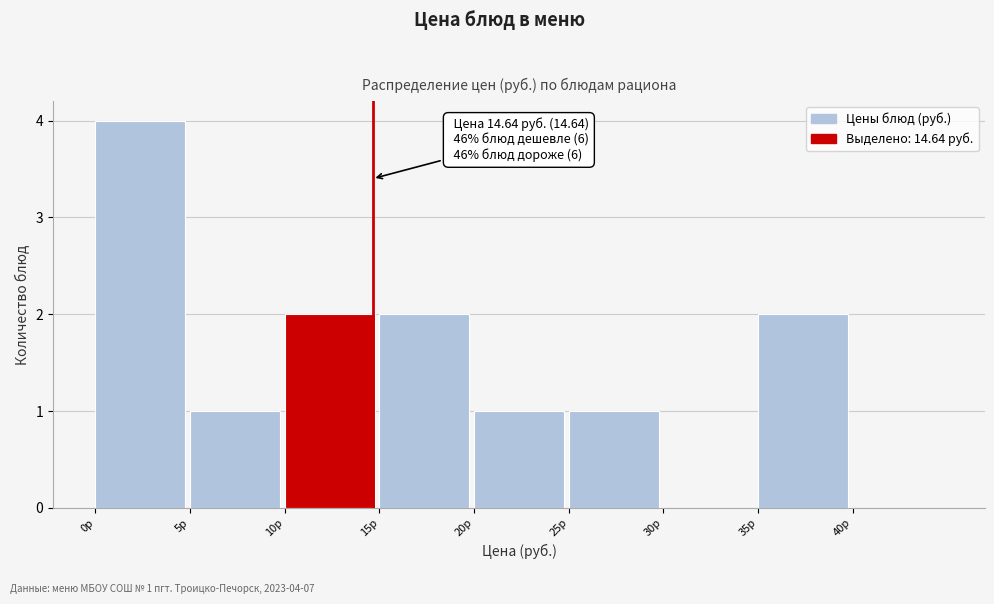

Which range on the x-axis has the tallest bar?

0 to 5